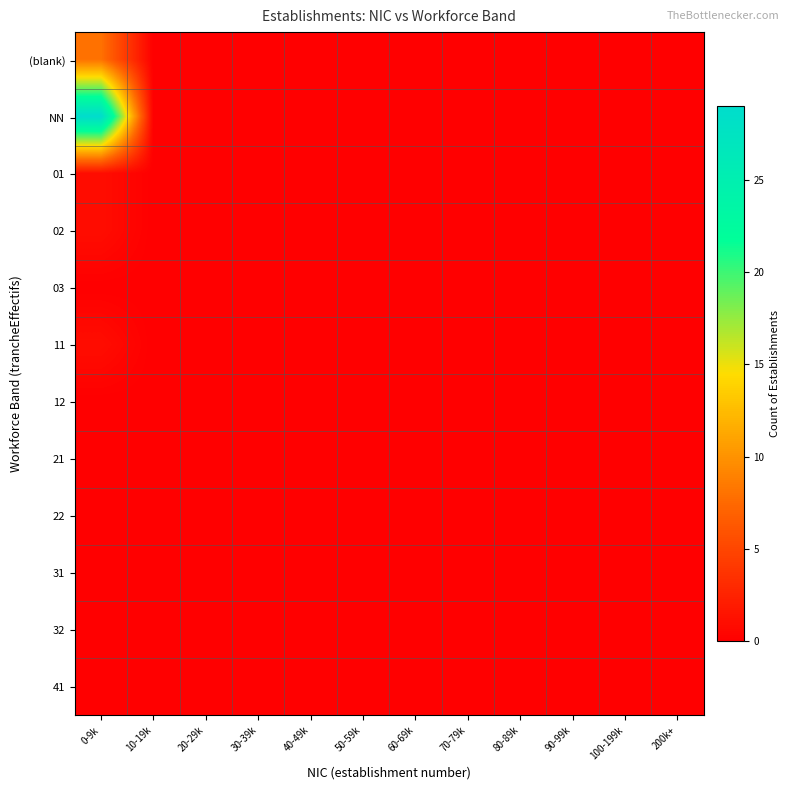

Which category has the highest value across all series?

0-9k